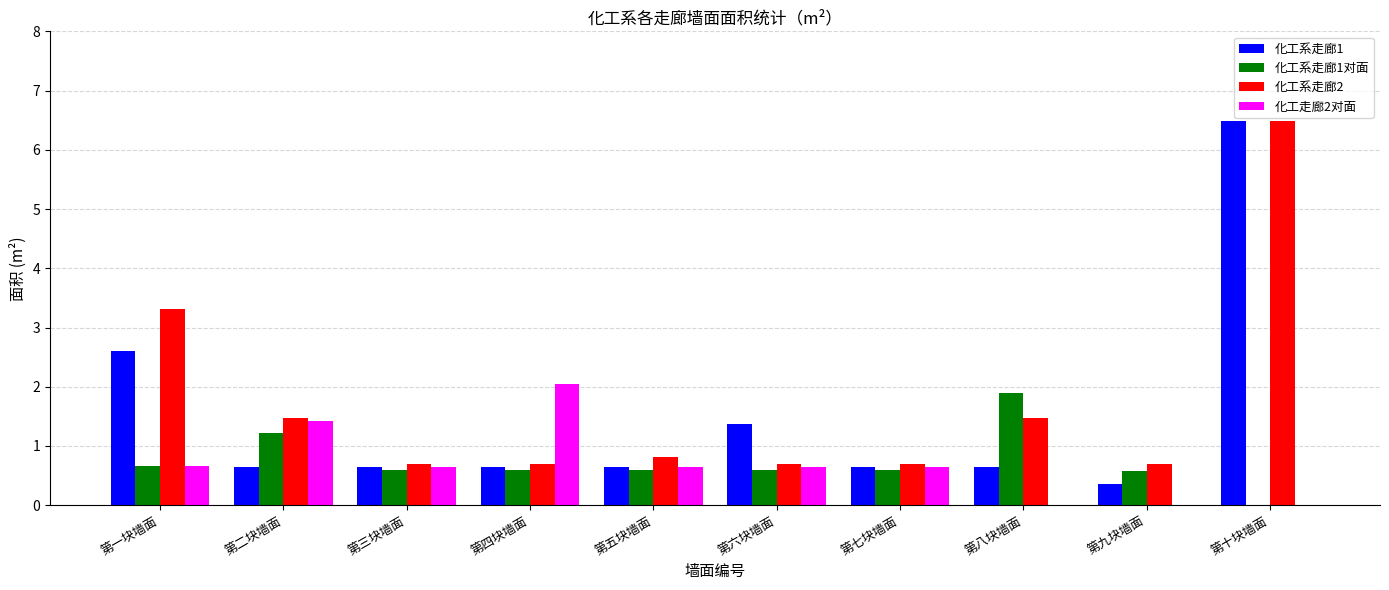

How many groups of bars are there?

10